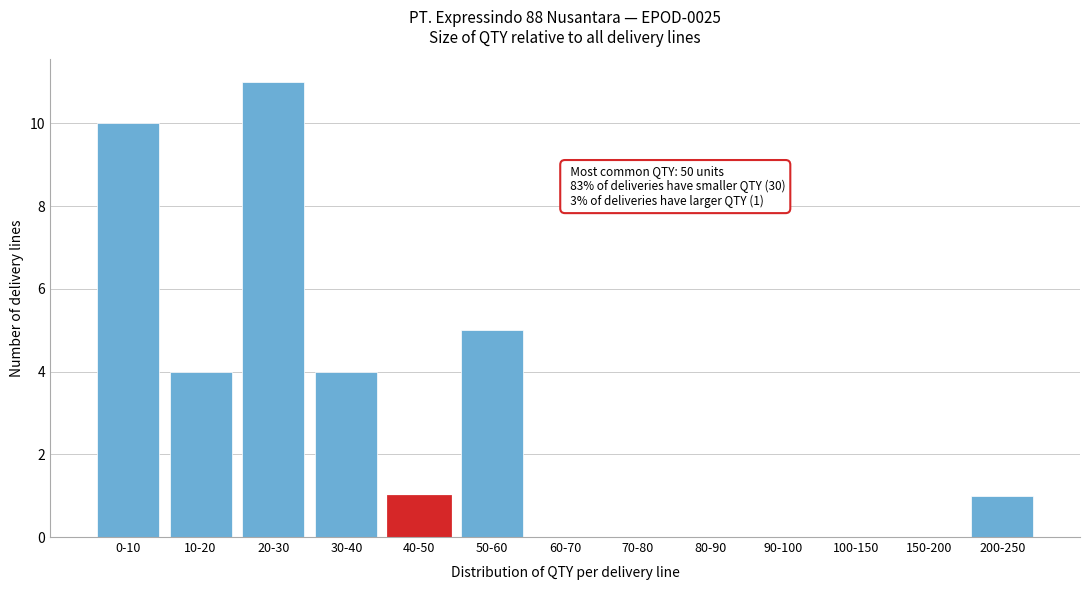

Reading left to right, list all the values displayed in this chart.

0-10=10	10-20=4	20-30=11	30-40=4	40-50=1	50-60=5	60-70=0	70-80=0	80-90=0	90-100=0	100-150=0	150-200=0	200-250=1